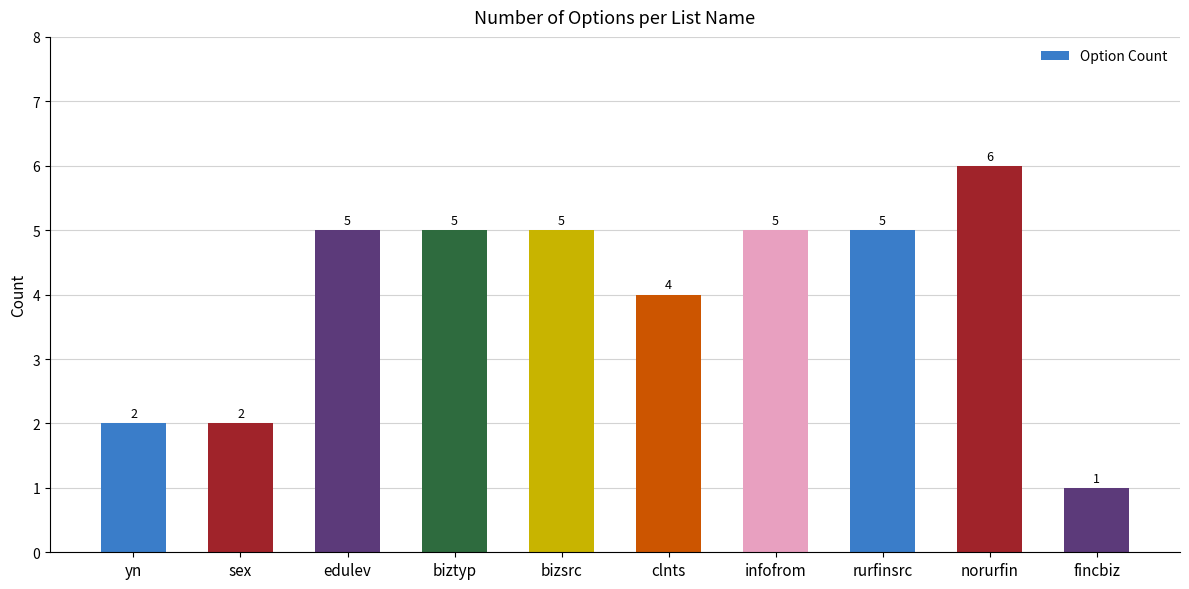

Is it true that the value at infofrom is 5?

True